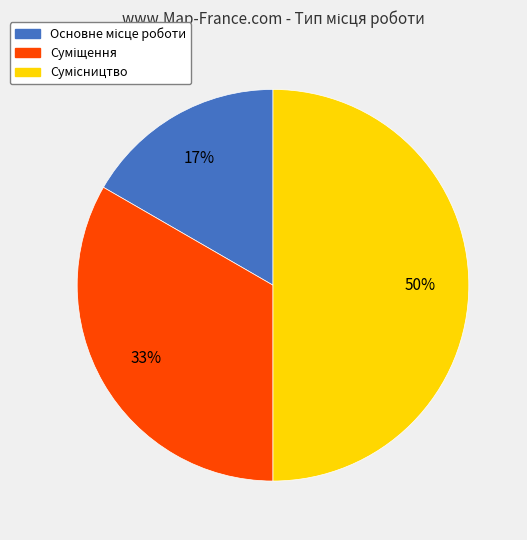

Count the number of slices in the pie.

3